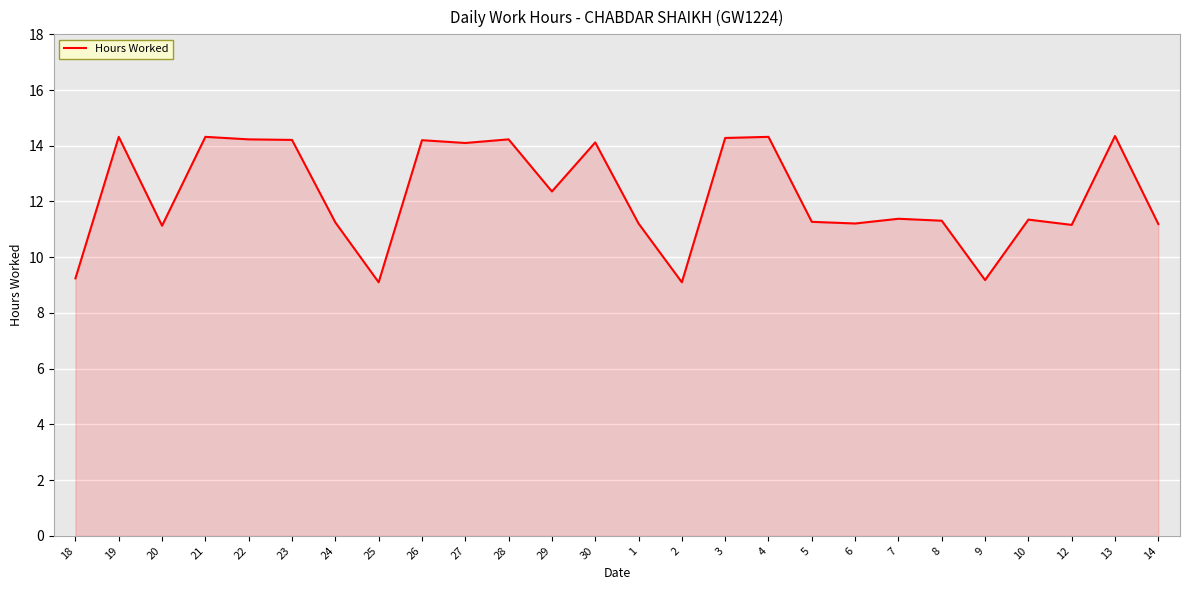

What is the minimum value shown in the chart?

9.1